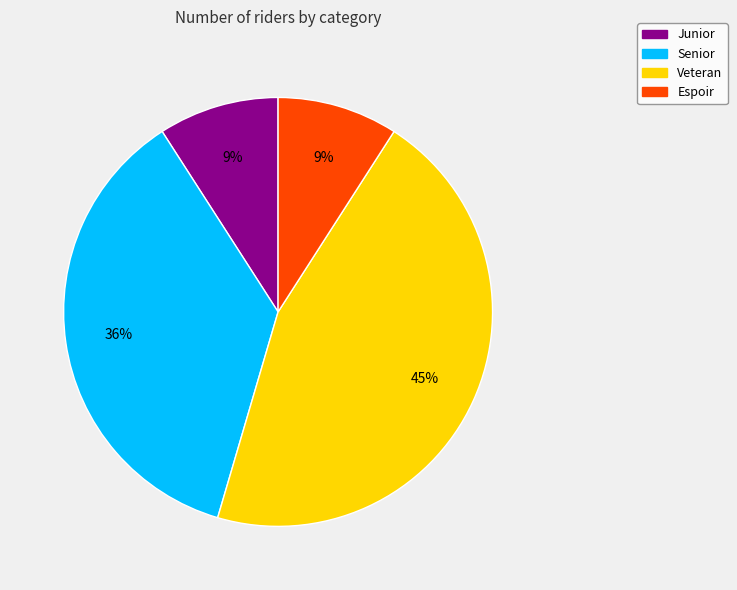

The Veteran slice represents 45% of the pie. True or false?

True